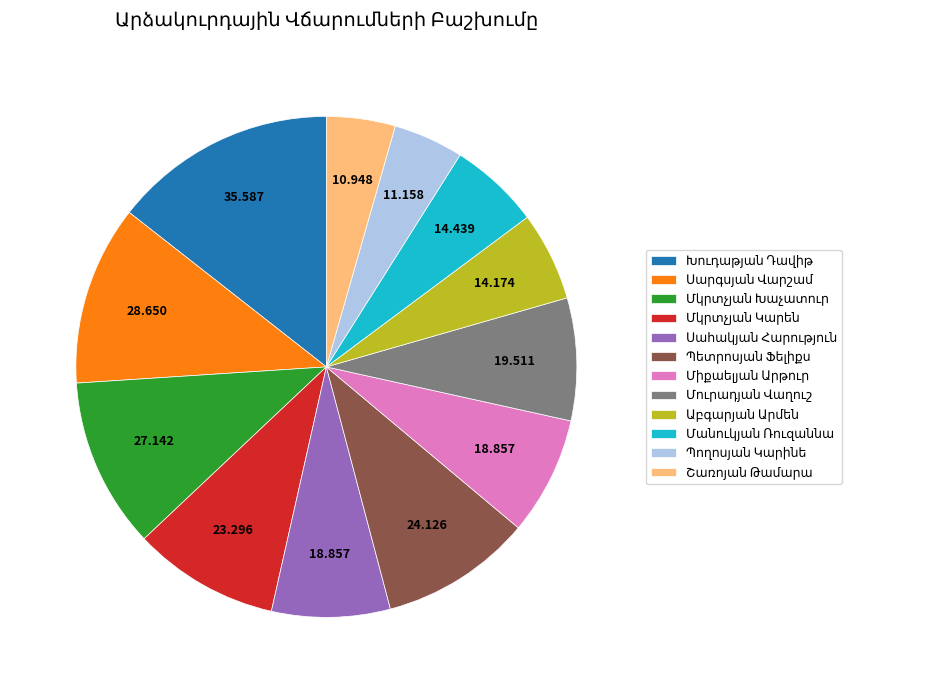

Is there any slice that represents more than half of the pie?

No